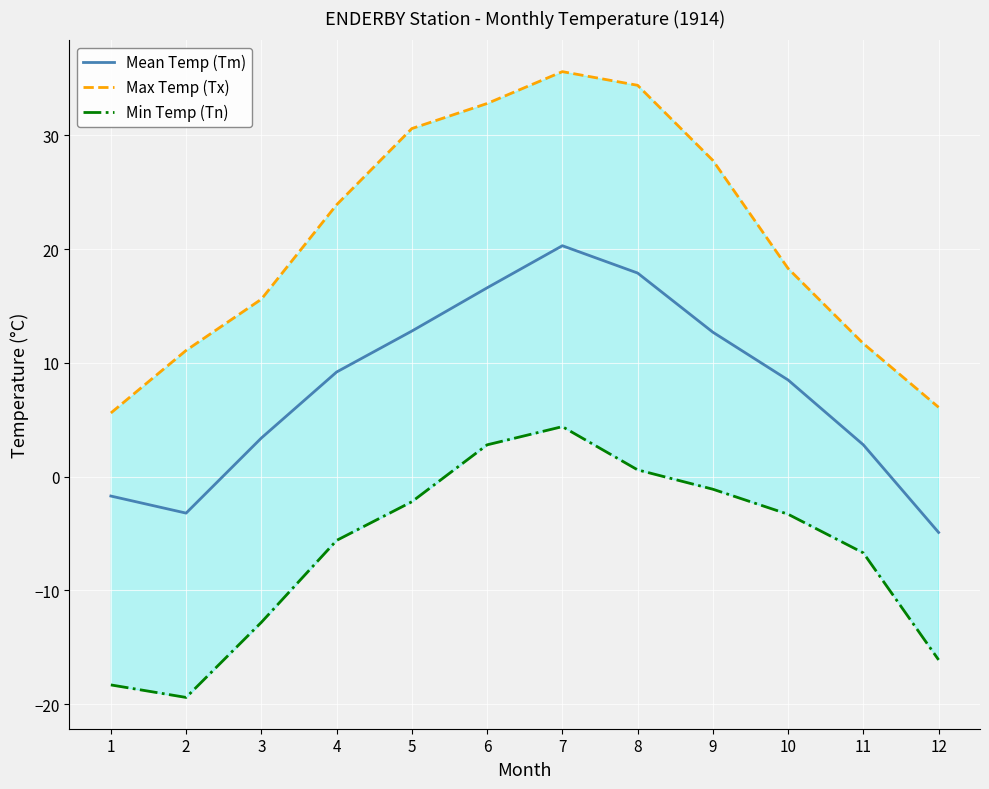

True or false: Max Temp (Tx) has more than 2 points higher than both neighbors.

False